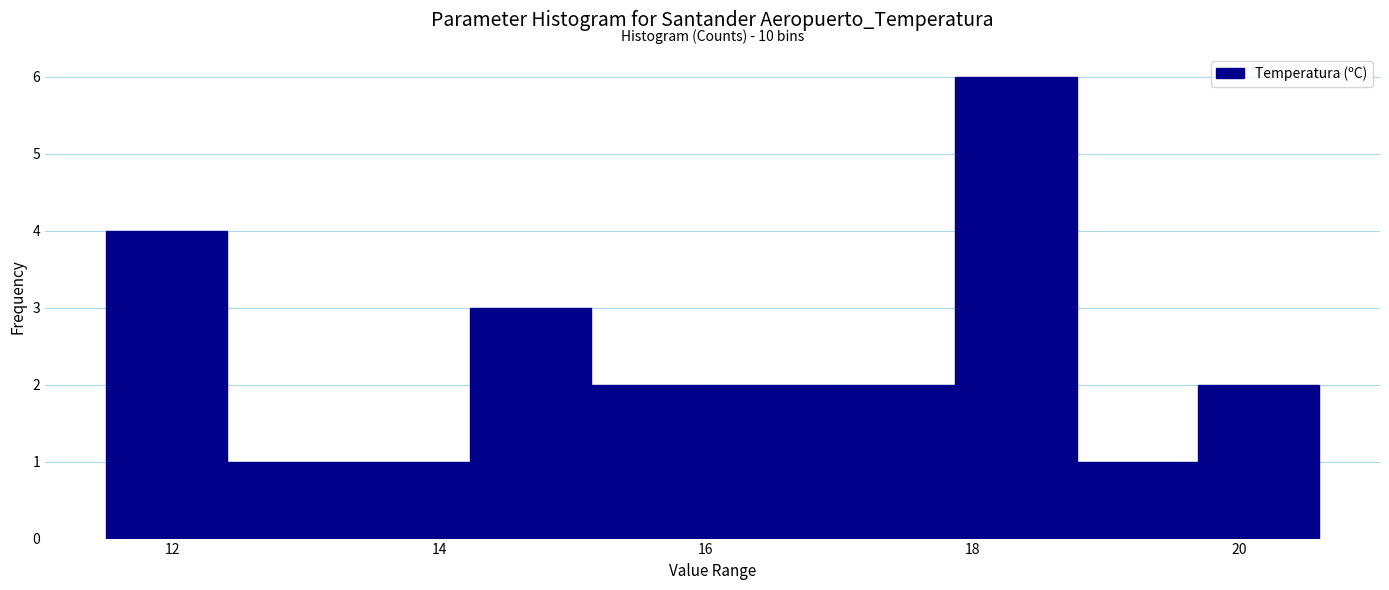

Over which range of the x-axis is the bar tallest?

17.8 to 18.8